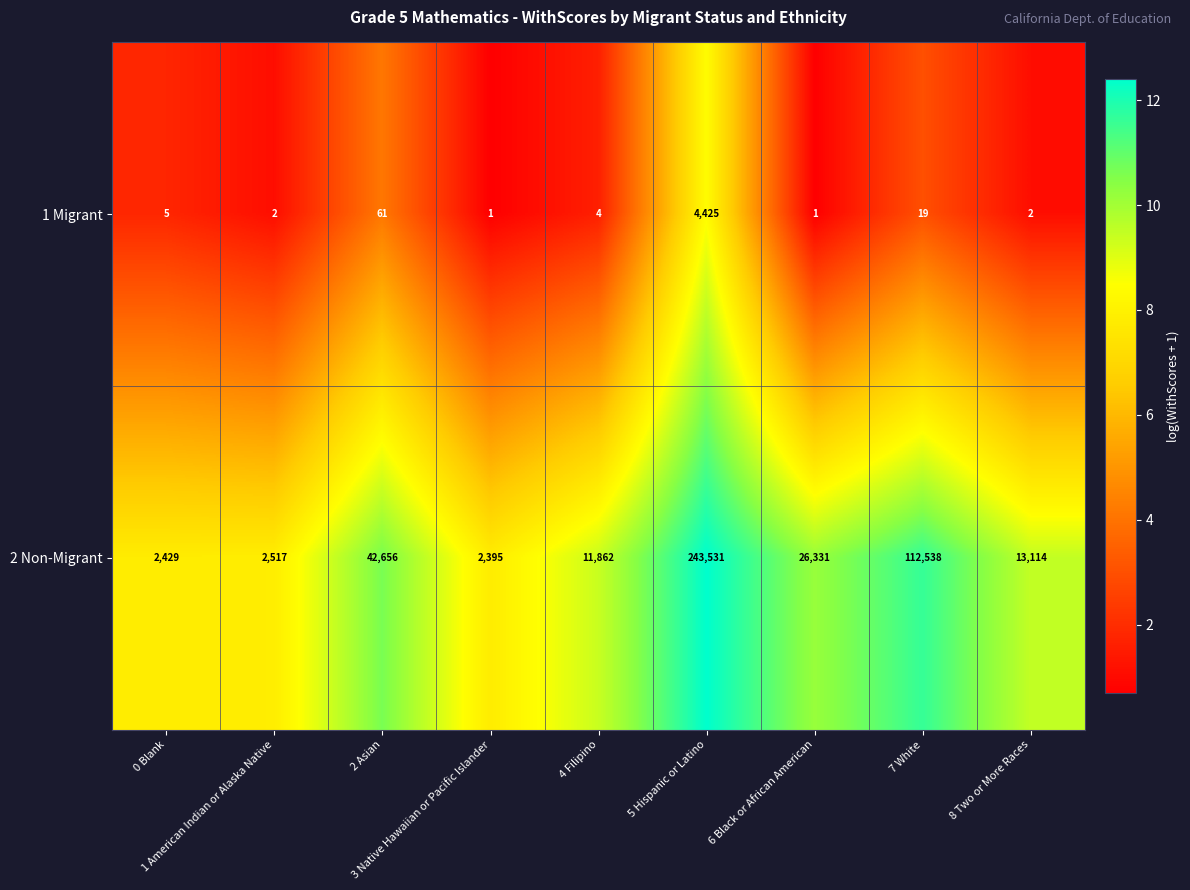

Which series has the largest range (max minus min)?

2 Non-Migrant